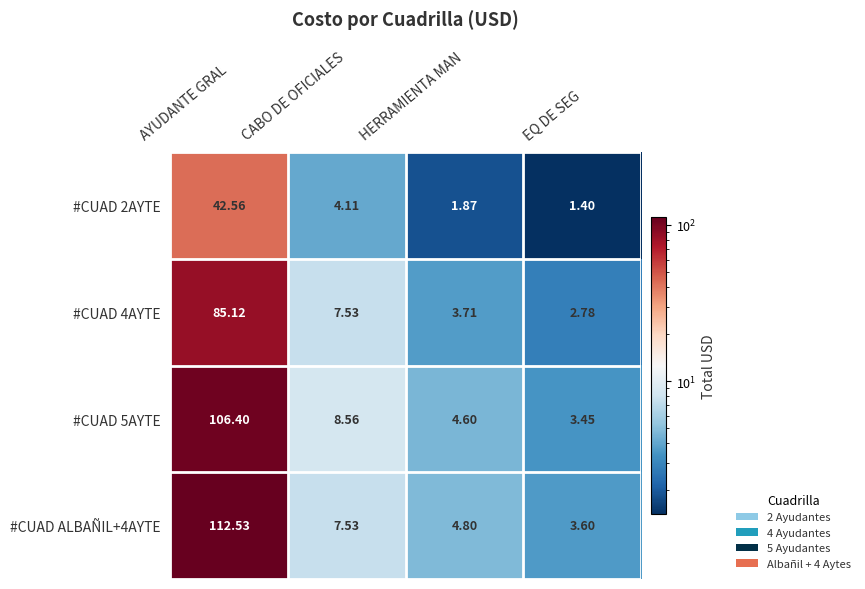

At which label is #CUAD ALBAÑIL+4AYTE closest to 58?

CABO DE OFICIALES